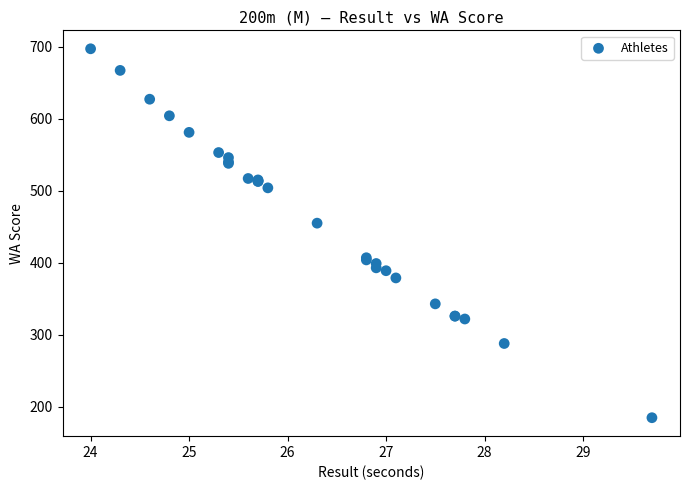

What Y value in the scatter plot is closest to 441?

455